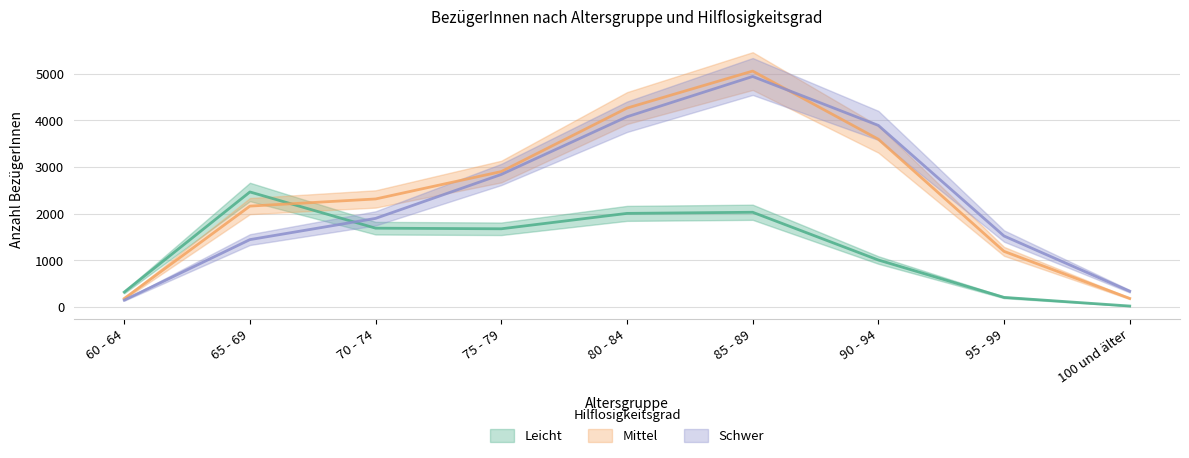

Is the value of Leicht at 60 - 64 greater than the value of Mittel at 65 - 69?

No